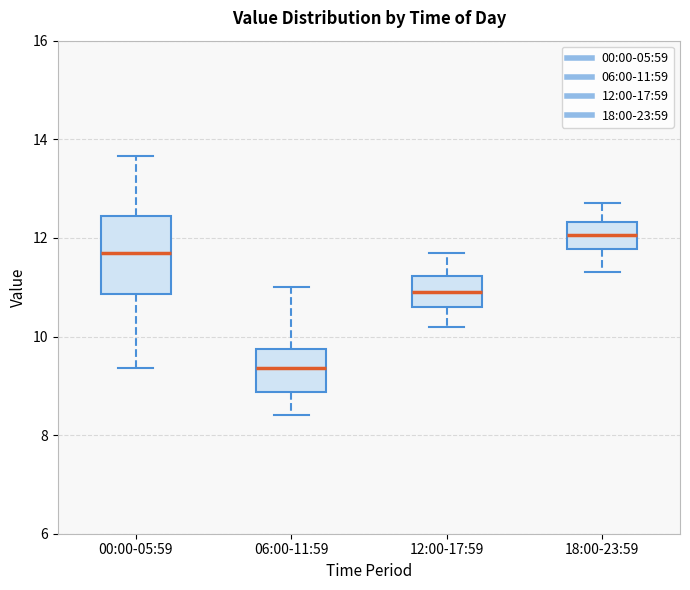

Reading left to right, transcribe this box plot: for each box, give where its median line is, the range the box spans, and where its two whiskers end, as read against the y-axis. The values are not printed on the chart, so give them approximately, as read against the axis.

00:00-05:59: median 11.6, box 10.8 to 12.4, whiskers 9.4 to 13.6
06:00-11:59: median 9.4, box 8.8 to 9.8, whiskers 8.4 to 11.0
12:00-17:59: median 11.0, box 10.6 to 11.2, whiskers 10.2 to 11.8
18:00-23:59: median 12.0, box 11.8 to 12.4, whiskers 11.4 to 12.8